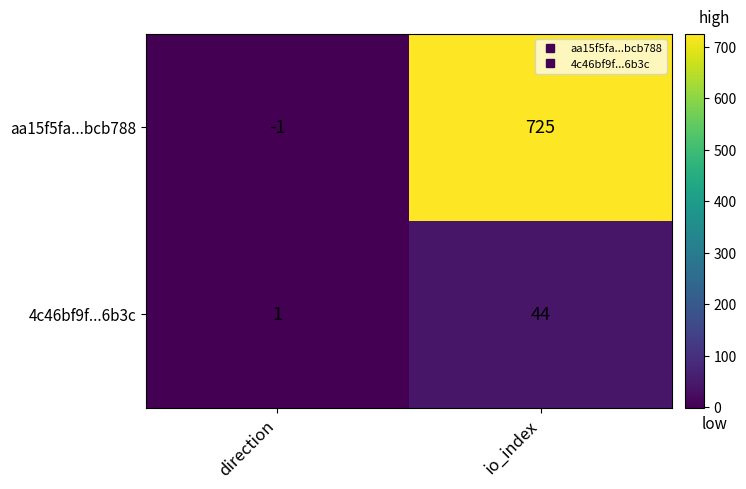

What is the greatest value displayed?

725